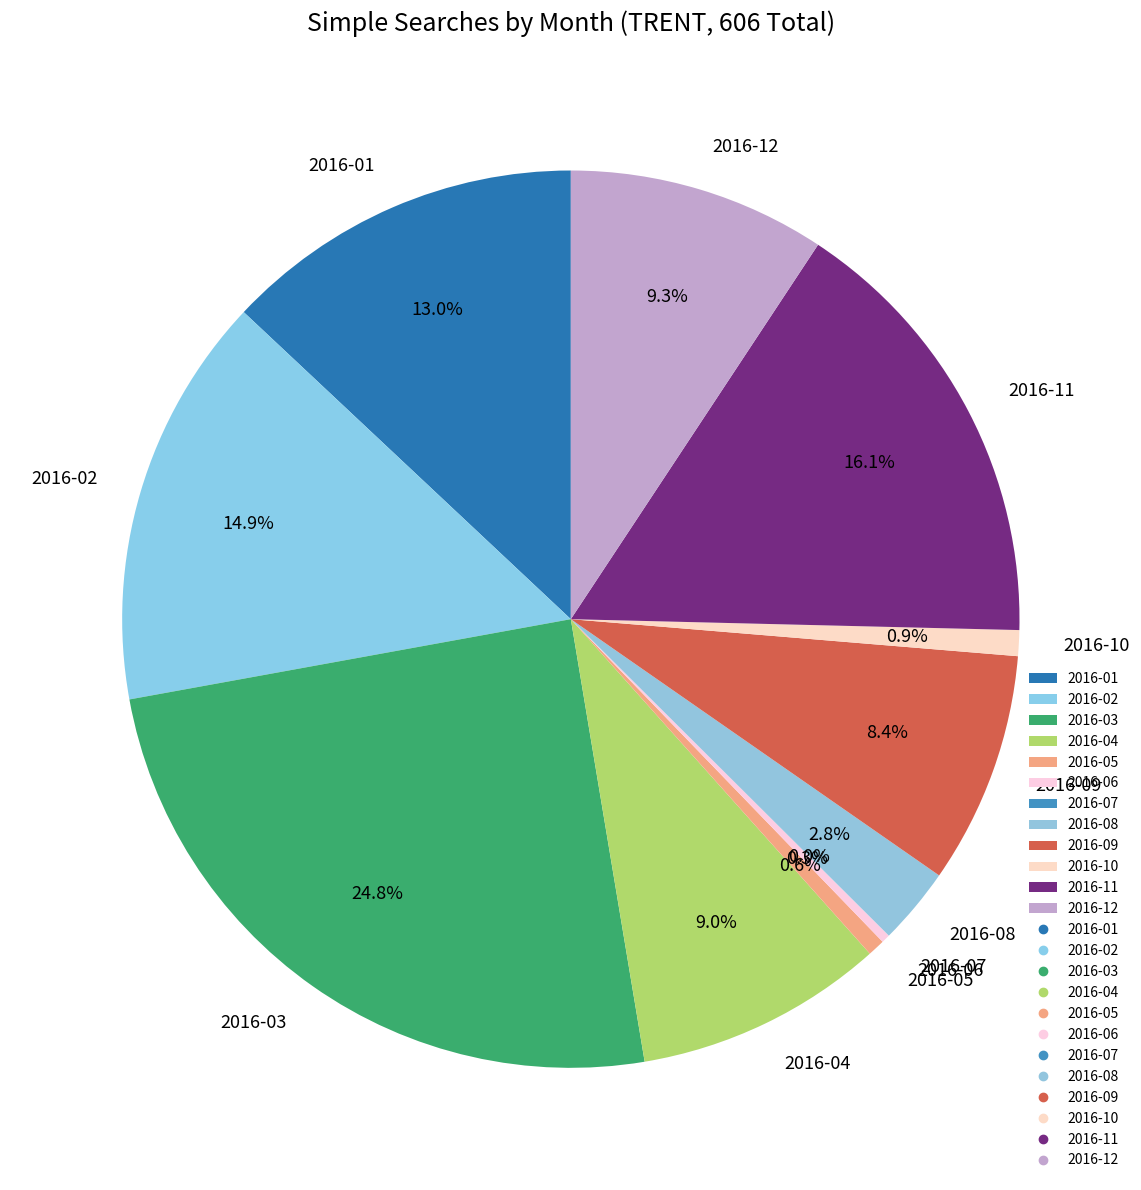

Is there any slice that represents more than half of the pie?

No